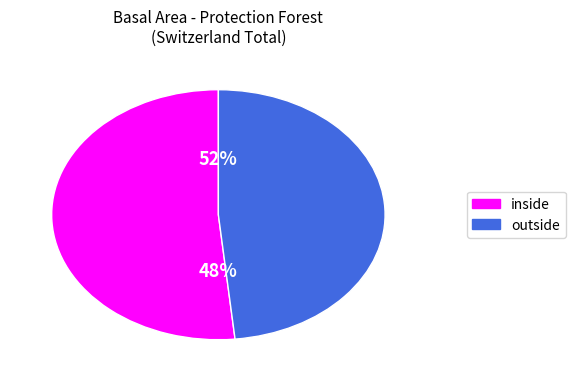

Which category has the biggest portion of the pie?

inside